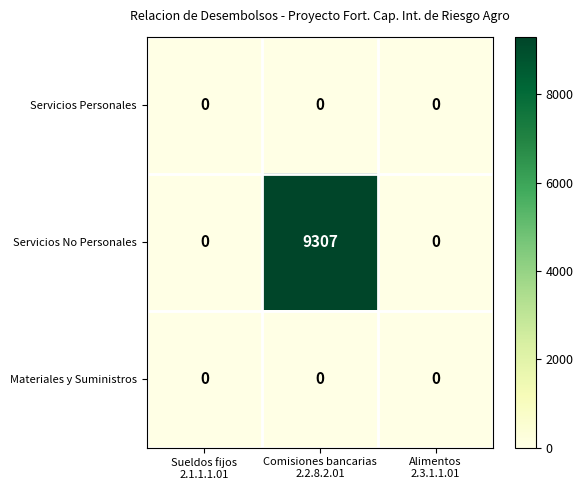

What is the maximum value for Servicios No Personales?

9307